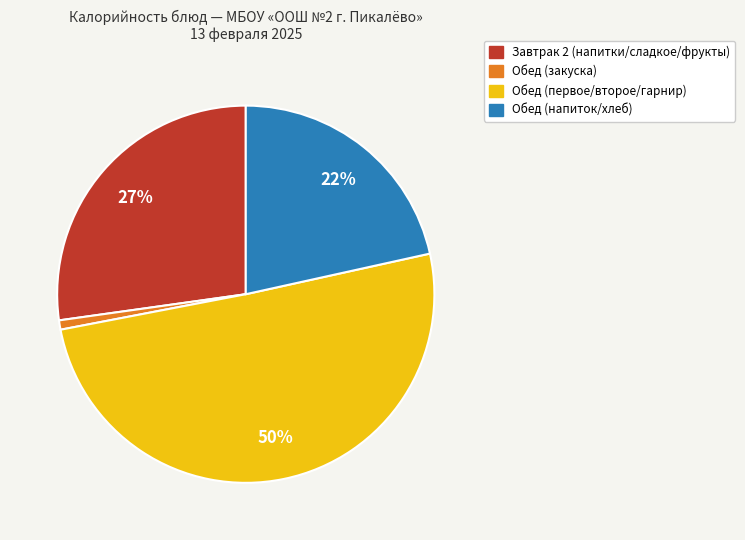

Is it true that Обед (напиток/хлеб) is 15% of the pie?

False